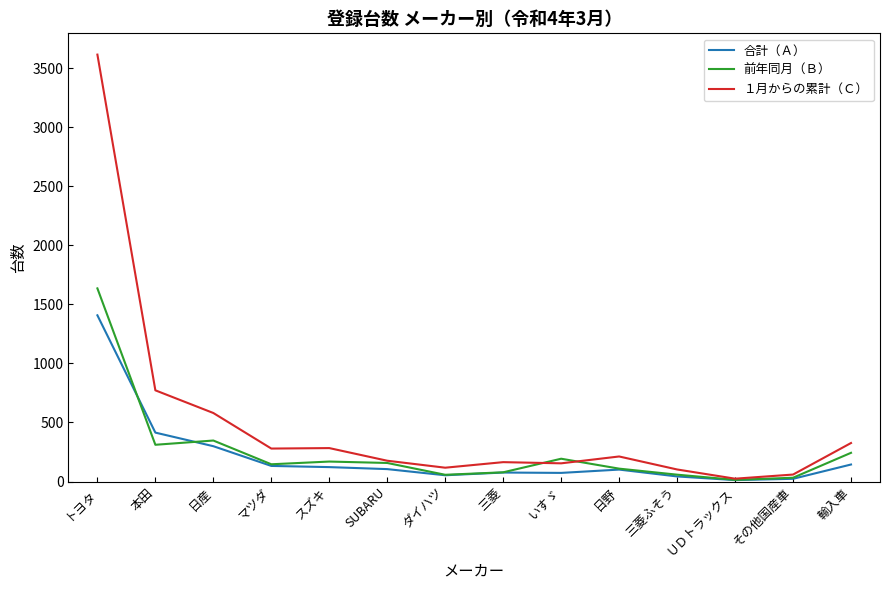

What is the maximum value for 前年同月（Ｂ）?

1635